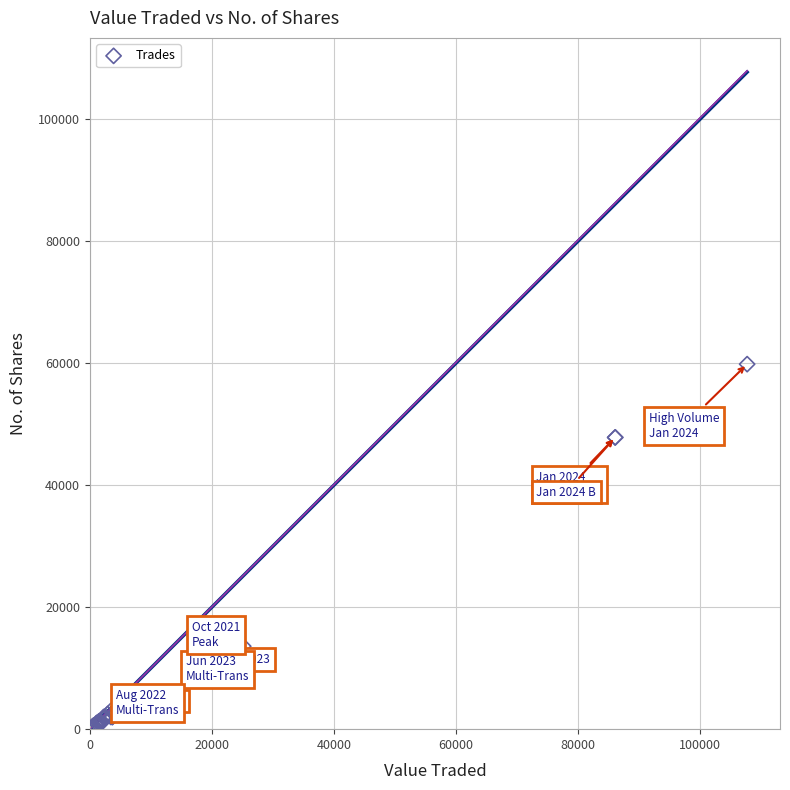

What Y value in the scatter plot is closest to 29927?

17000